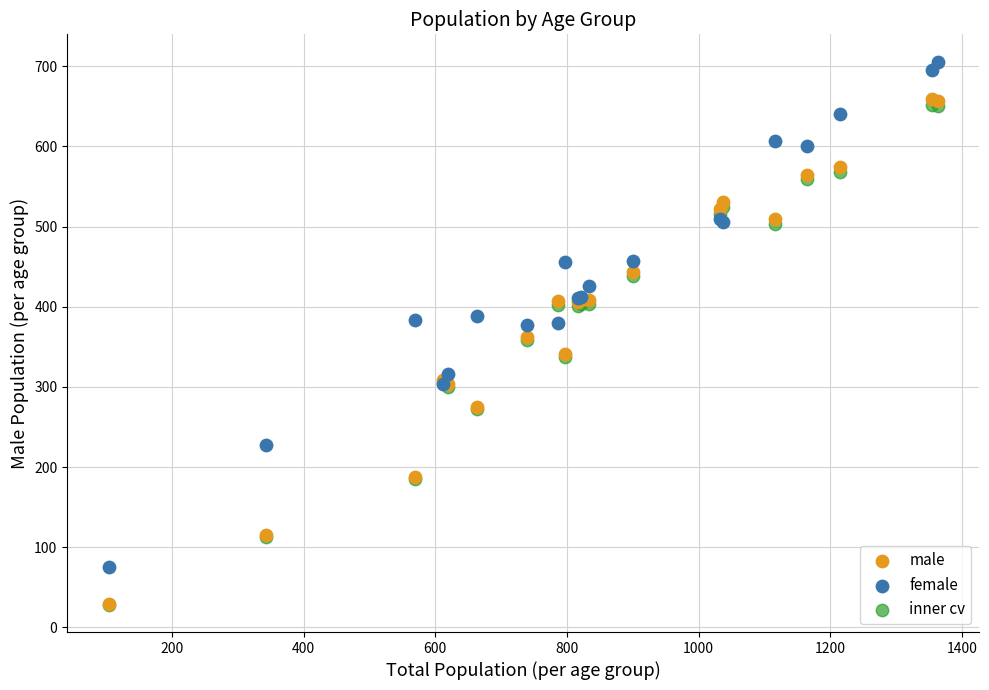

What are all the series names shown in the legend?

male, female, inner cv